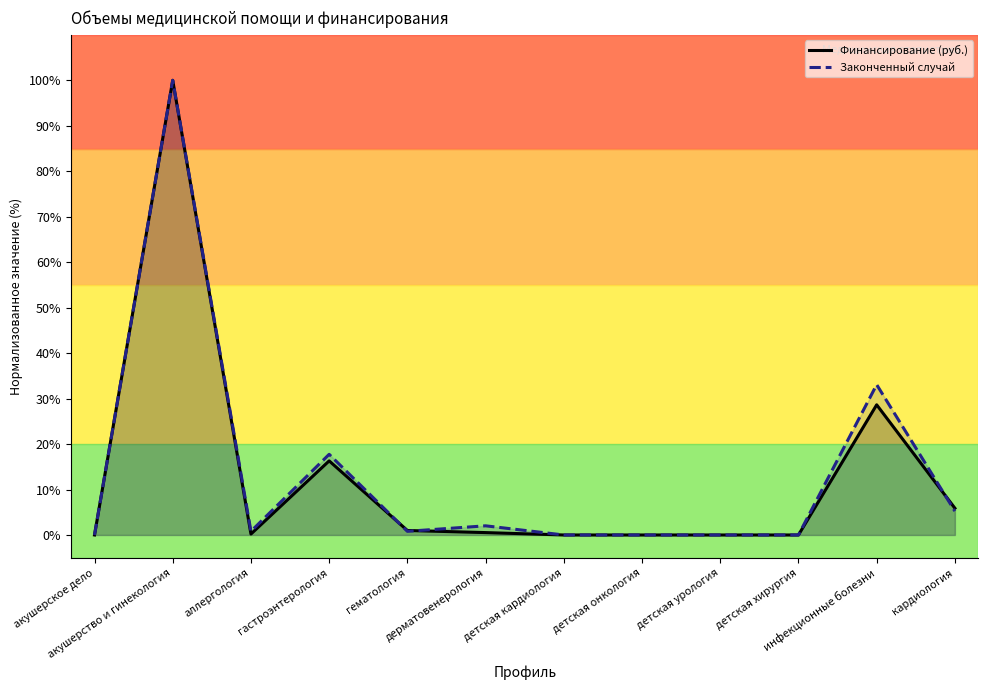

Rank the categories by Финансирование (руб.) value from lowest to highest.

акушерское дело, детская кардиология, детская онкология, детская урология, детская хирургия, аллергология, дерматовенерология, гематология, кардиология, гастроэнтерология, инфекционные болезни, акушерство и гинекология